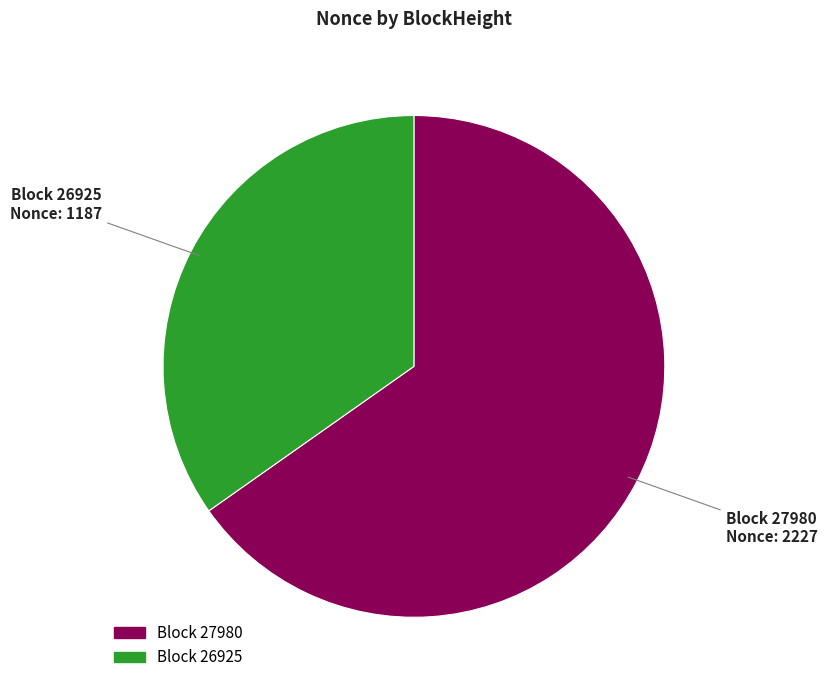

Does any single category account for the majority?

Yes